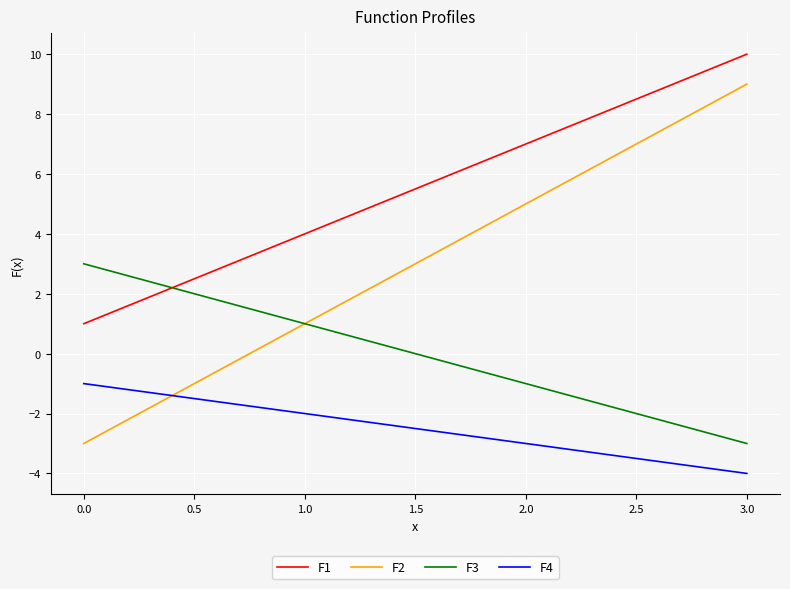

Rank the series by their maximum value, from highest to lowest.

F1, F2, F3, F4